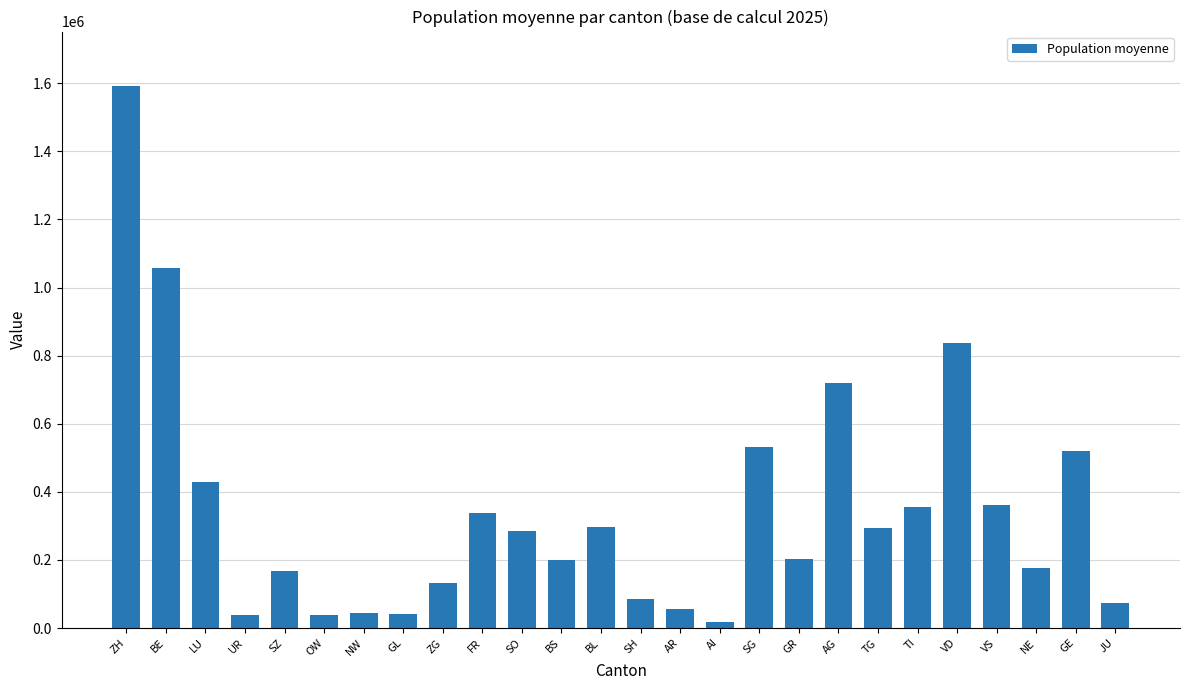

What is the label of the 18th bar from the left?

GR